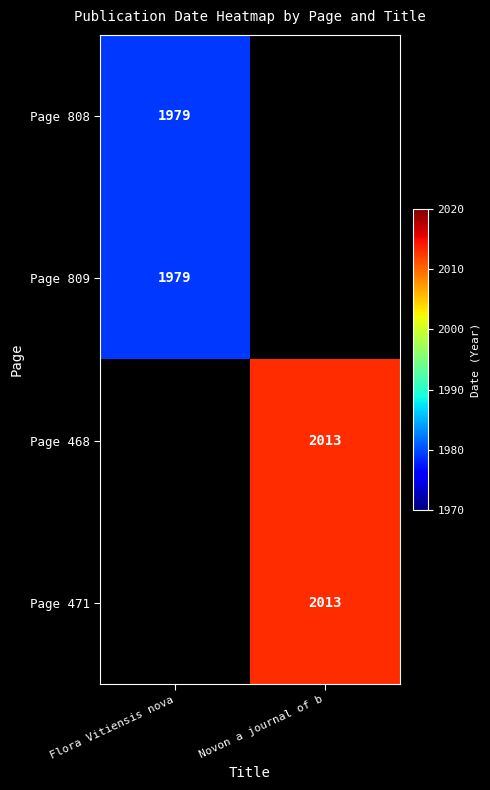

The value of Page 471 at Novon a journal of b is 2643. True or false?

False